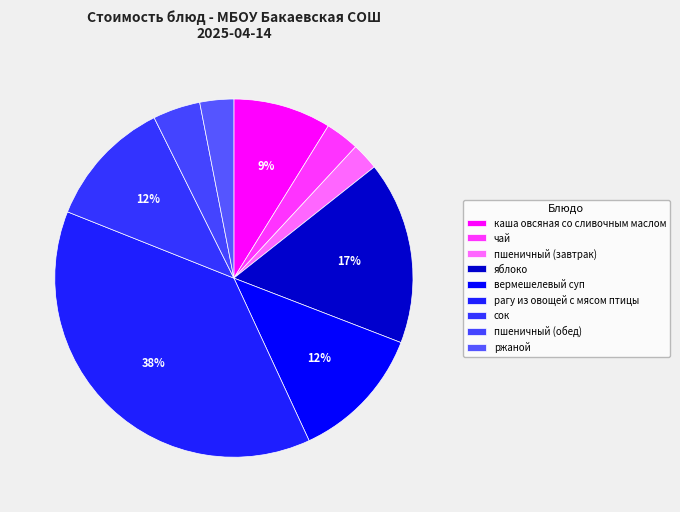

Count the number of slices in the pie.

9